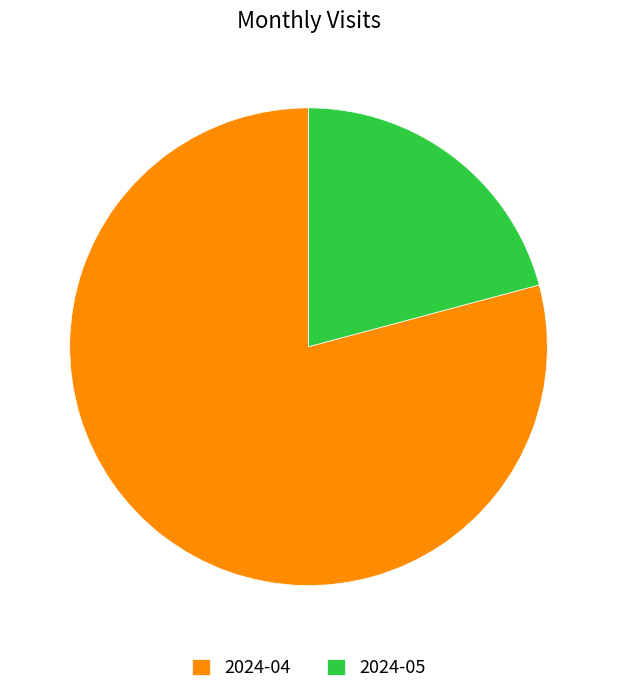

Which has a higher value, 2024-05 or 2024-04?

2024-04